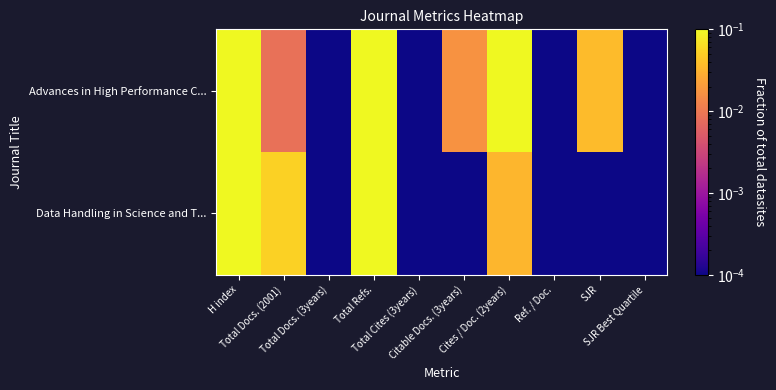

Rank the series by their maximum value, from lowest to highest.

Data Handling in Science and T..., Advances in High Performance C...